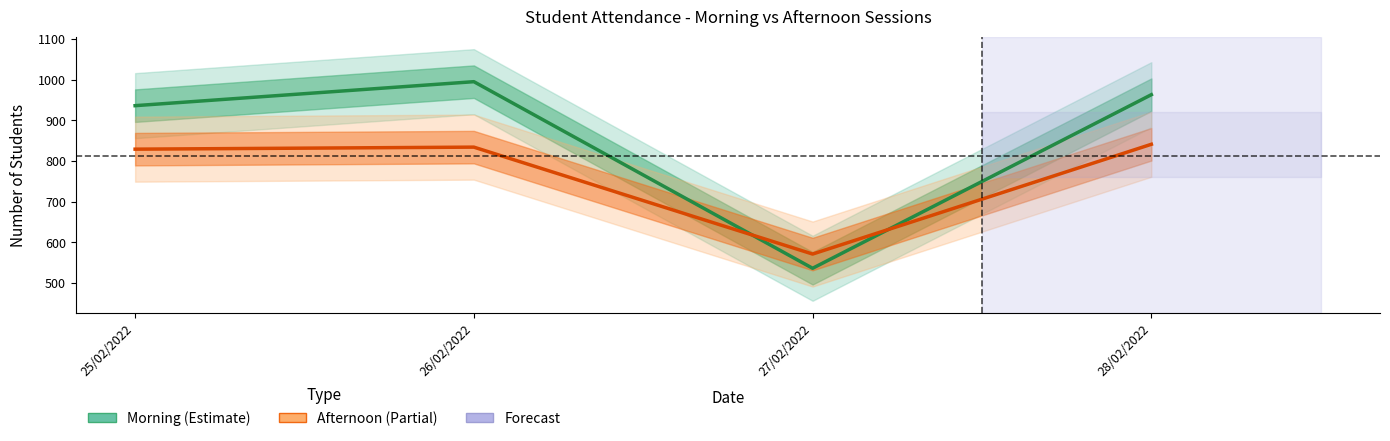

Rank the series by their average value, from lowest to highest.

Afternoon Students, Morning Students